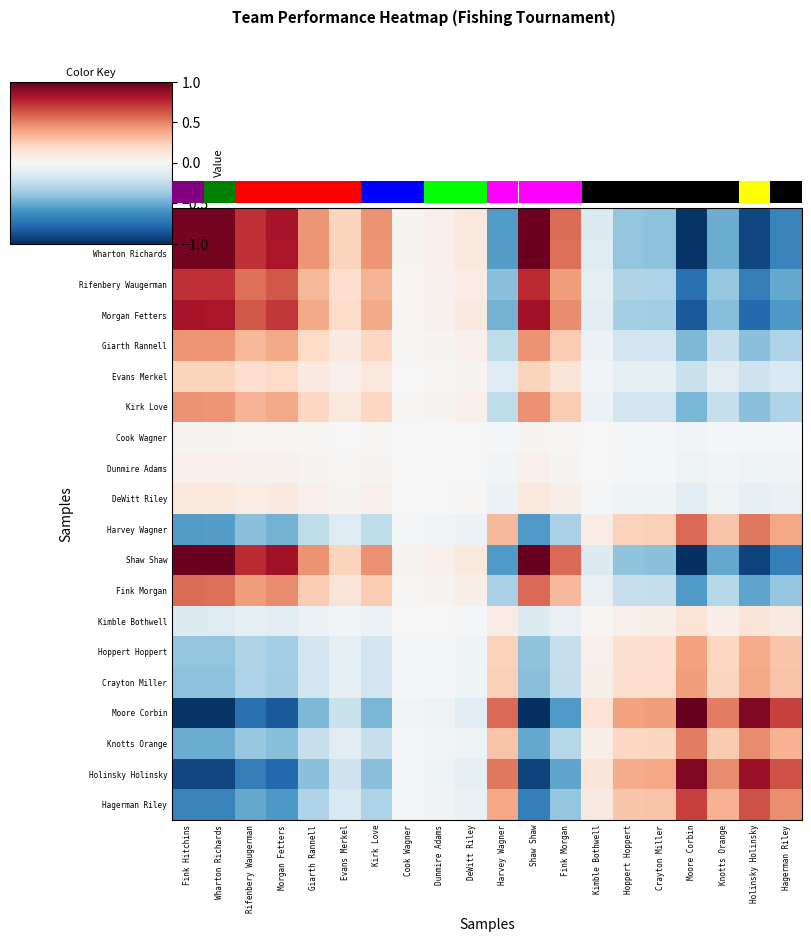

List the series in order of their peak value, highest first.

Shaw Shaw, Moore Corbin, Fink Hitchins, Wharton Richards, Holinsky Holinsky, Morgan Fetters, Rifenbery Waugerman, Hagerman Riley, Harvey Wagner, Fink Morgan, Knotts Orange, Kirk Love, Giarth Rannell, Crayton Miller, Hoppert Hoppert, Evans Merkel, Kimble Bothwell, DeWitt Riley, Dunmire Adams, Cook Wagner